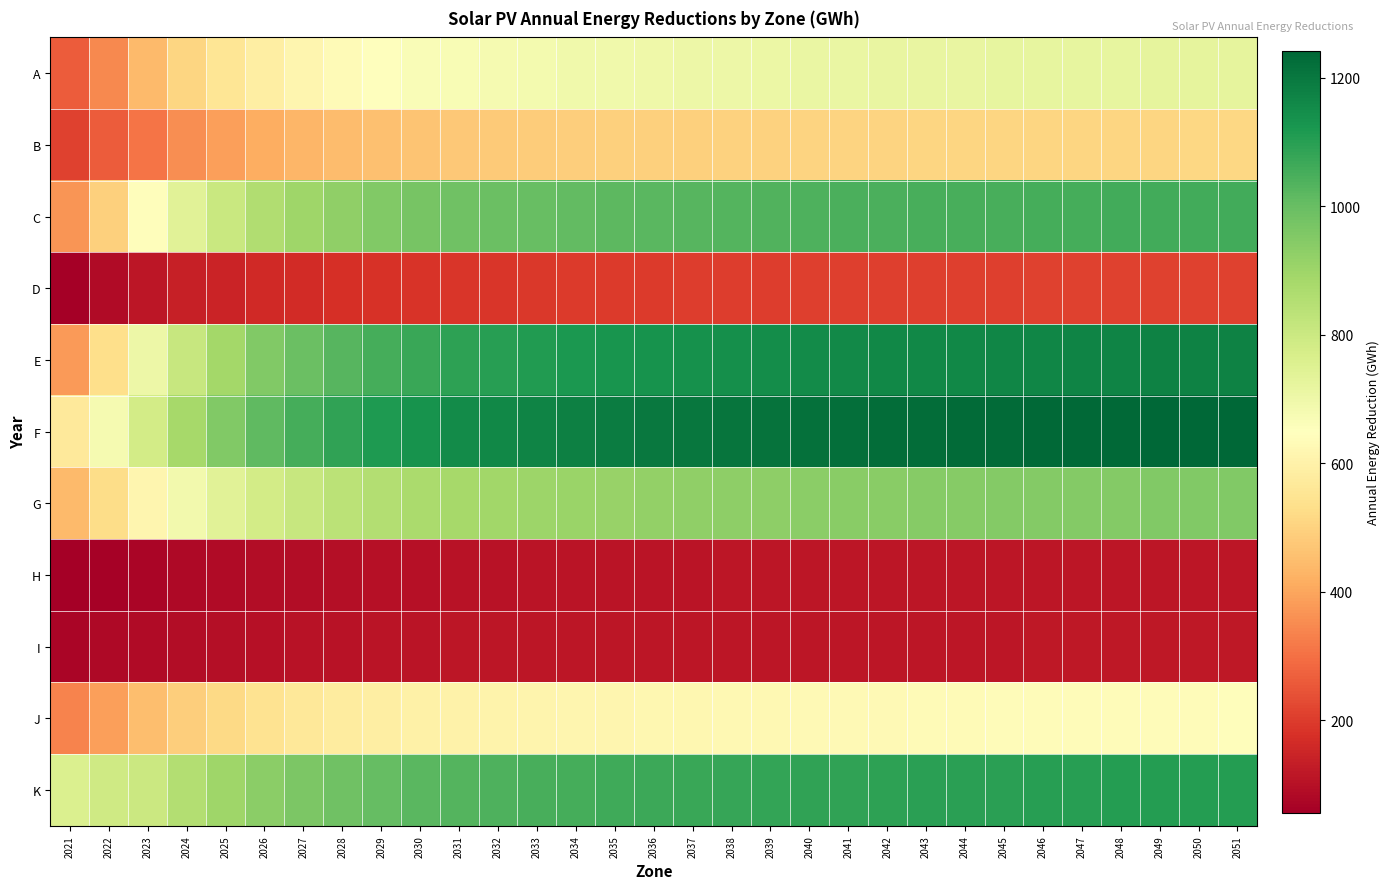

Which series has the widest spread of values?

E